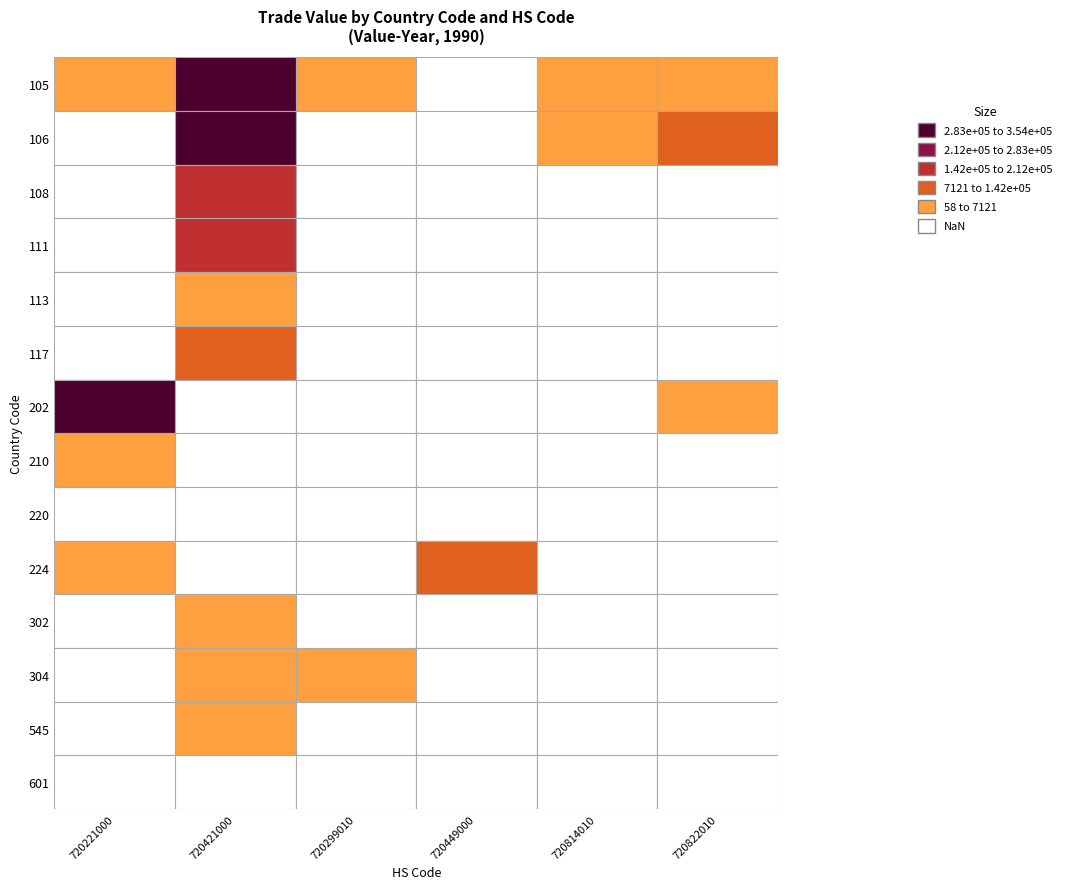

Between 111 and 220, which is larger?

111